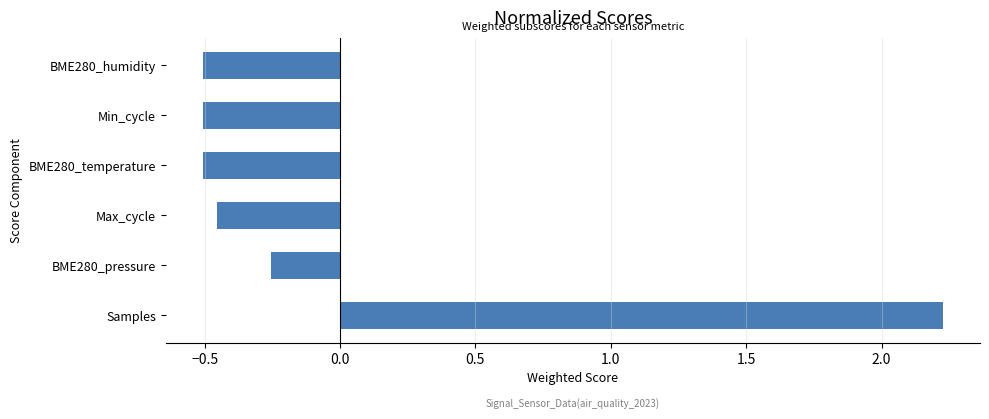

Between BME280_pressure and Min_cycle, which is larger?

BME280_pressure